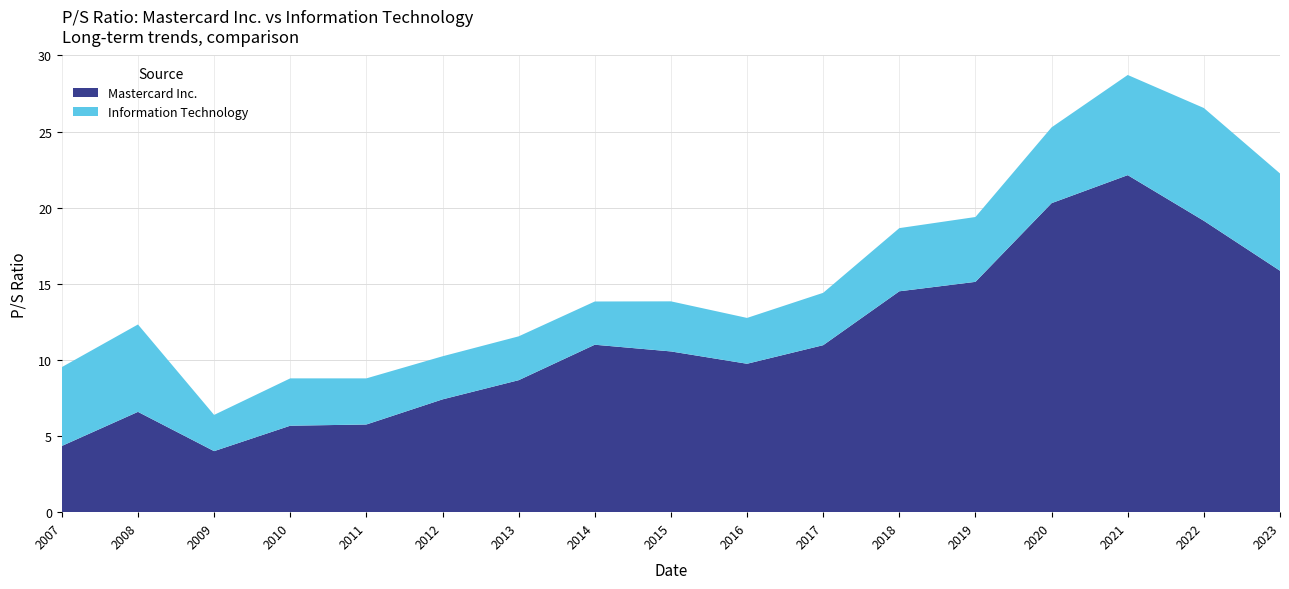

Reading left to right, extract all data points from this chart.

Mastercard Inc.: 4.3	6.6	4.0	5.7	5.8	7.4	8.7	11.0	10.6	9.8	11.0	14.5	15.1	20.3	22.1	19.1	15.9
Information Technology: 5.2	5.7	2.4	3.1	3.0	2.8	2.9	2.8	3.3	3.0	3.4	4.2	4.3	5.0	6.6	7.4	6.4